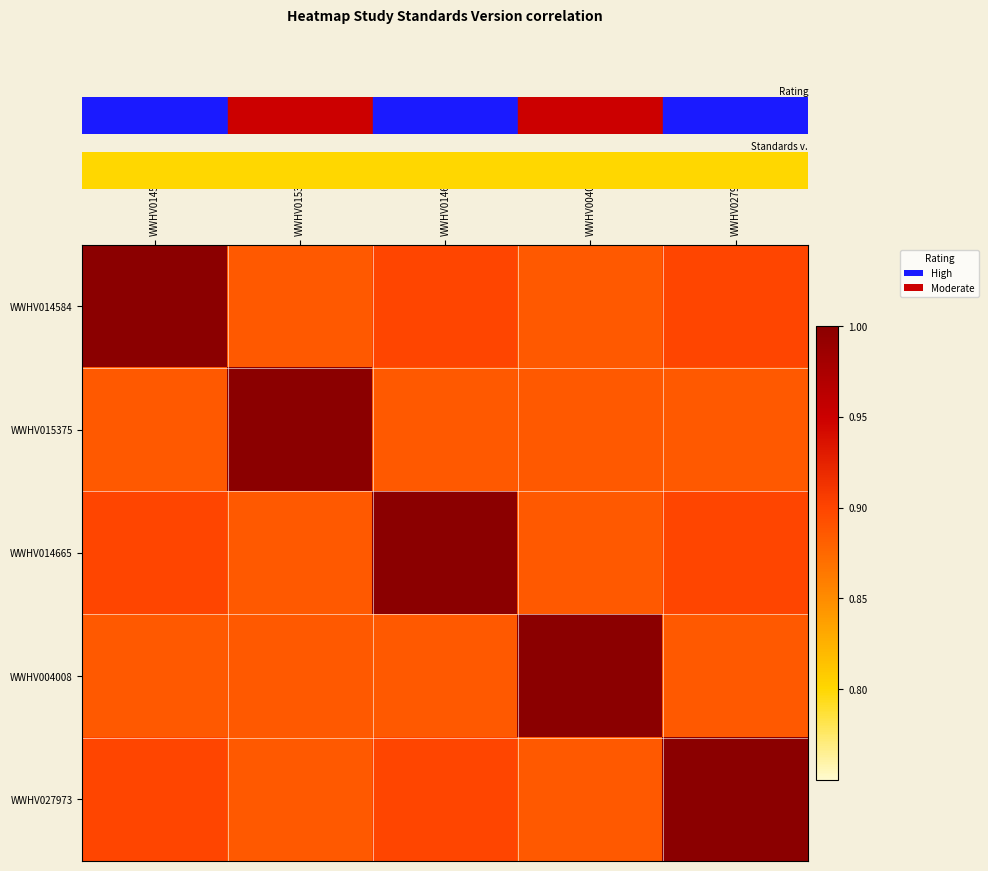

At how many categories does at least one series exceed 0?

5